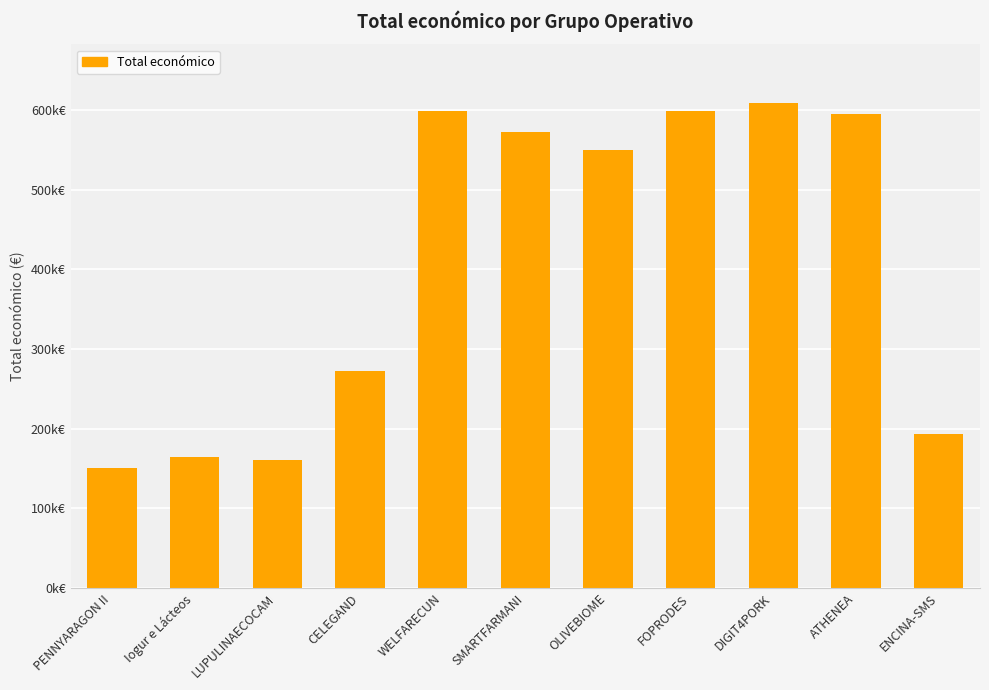

List the labels in order of value, largest first.

DIGIT4PORK, FOPRODES, WELFARECUN, ATHENEA, SMARTFARMANI, OLIVEBIOME, CELEGAND, ENCINA-SMS, Iogur e Lácteos, LUPULINAECOCAM, PENNYARAGON II